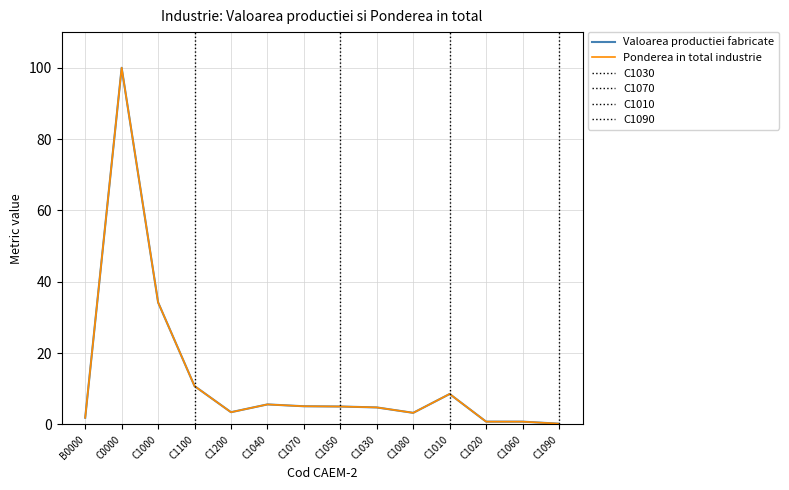

At which label does Ponderea in total industrie first exceed 5?

C0000